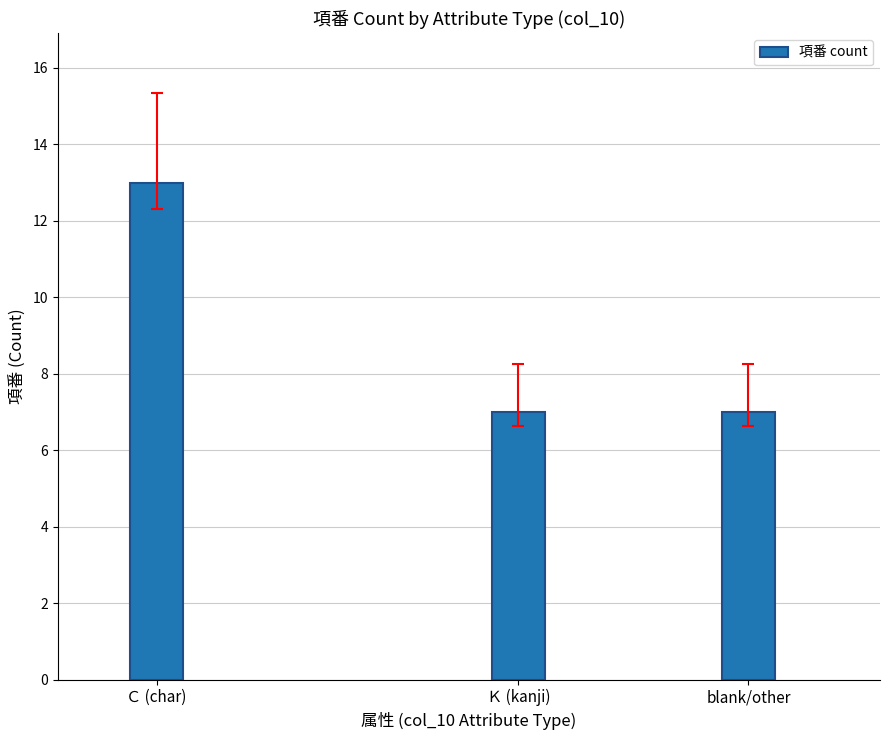

True or false: the data shows 21 at Ｃ (char).

False